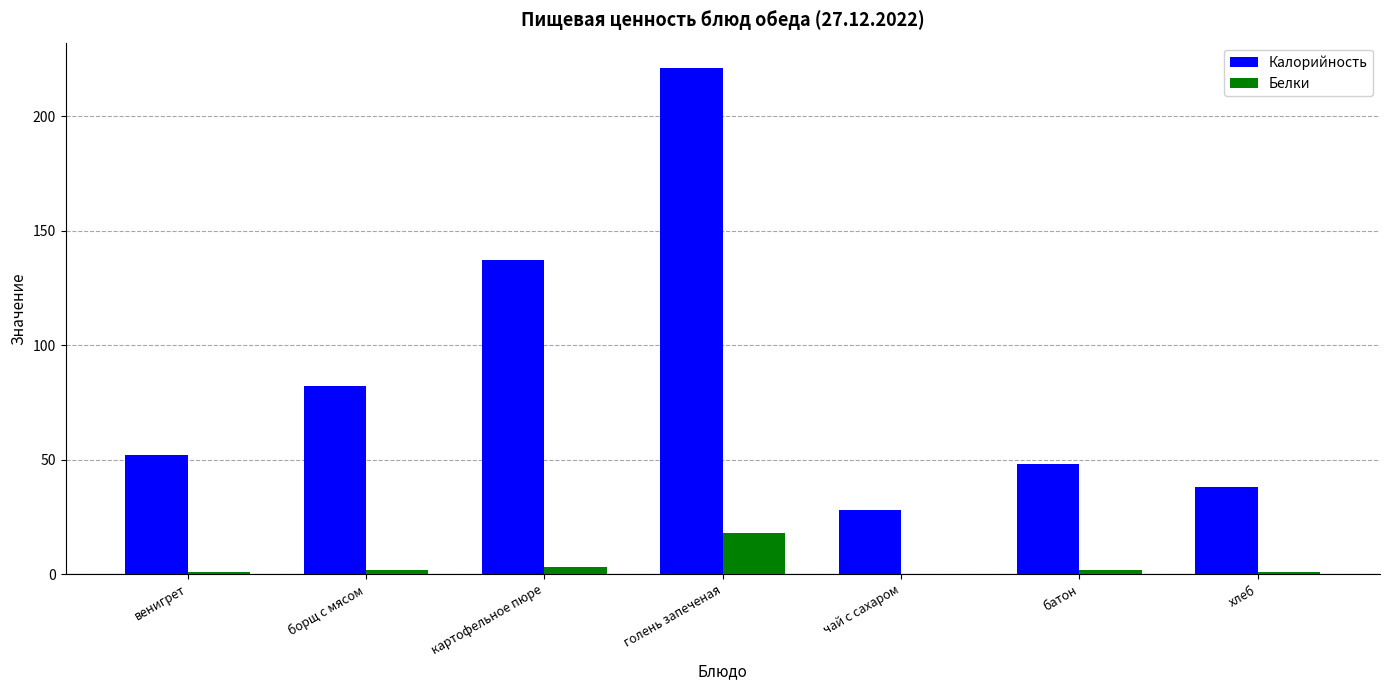

At which label is Калорийность closest to 124?

картофельное пюре